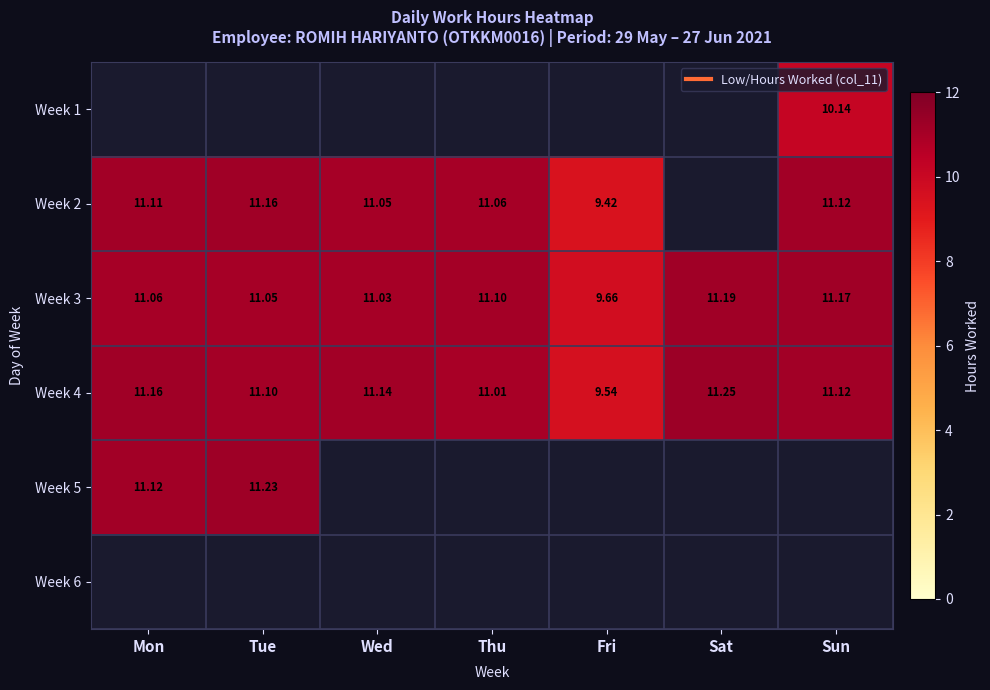

Which series has the widest spread of values?

Week 2